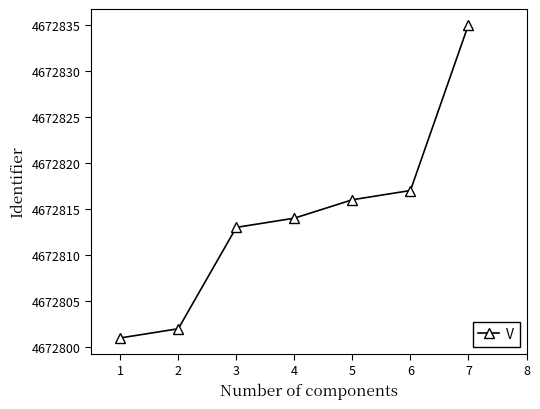

What is the ratio of the value at 5 to the value at 4?

1.0